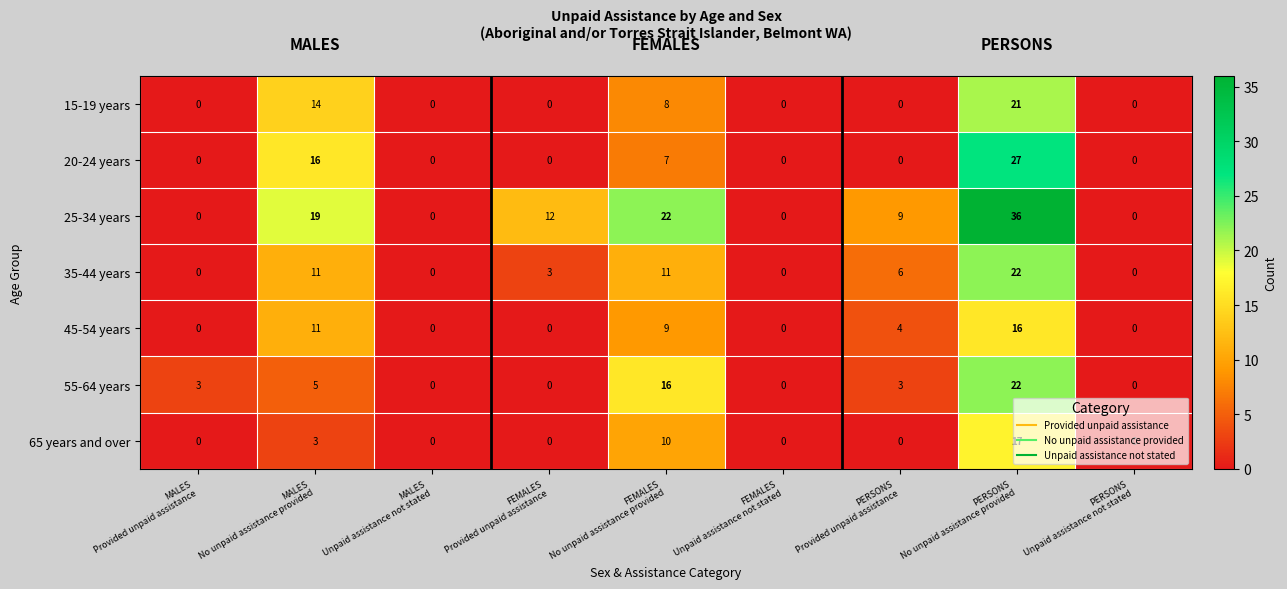

What is the maximum value for 45-54 years?

16